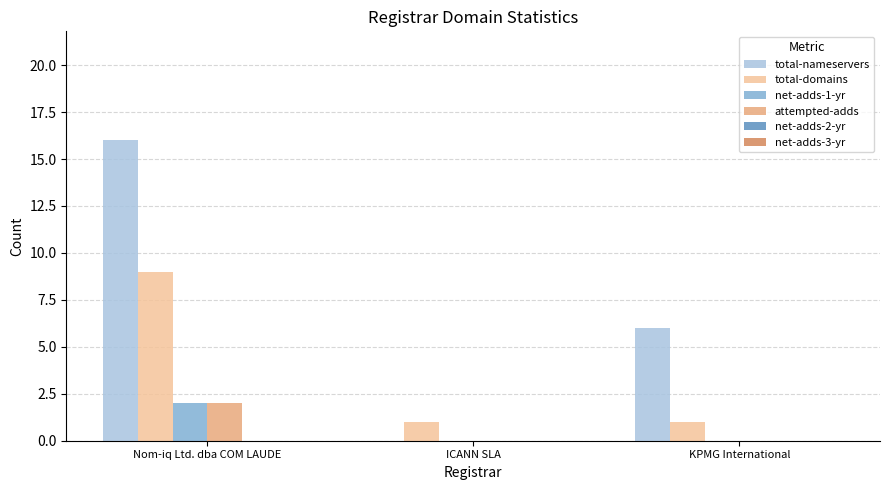

Read the total-nameservers value at Nom-iq Ltd. dba COM LAUDE.

16